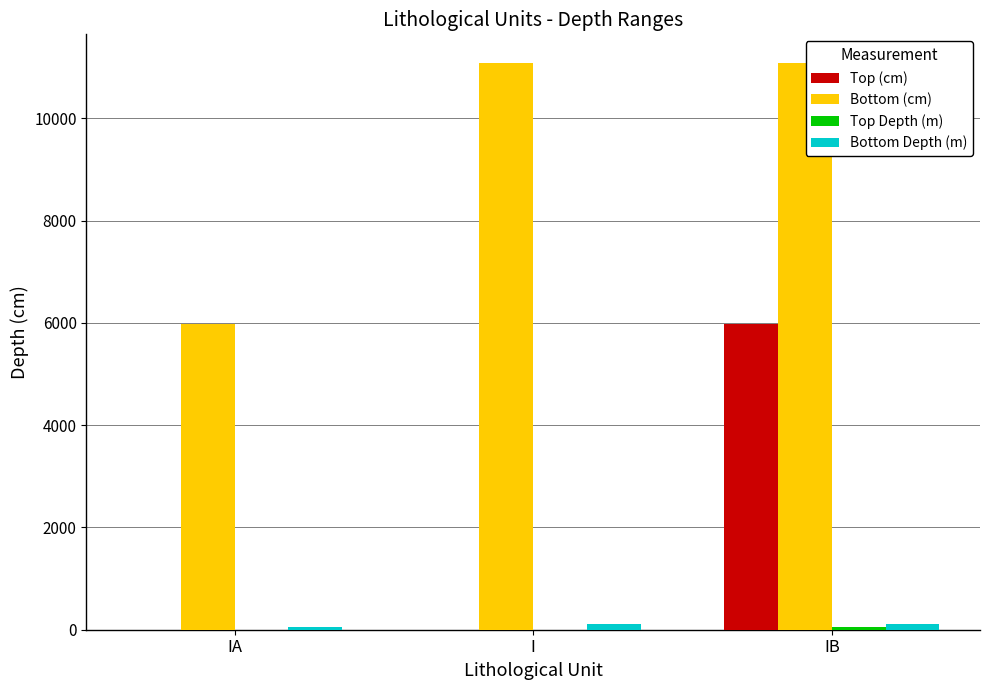

The value of Top (cm) at IB is 5982.0. True or false?

True